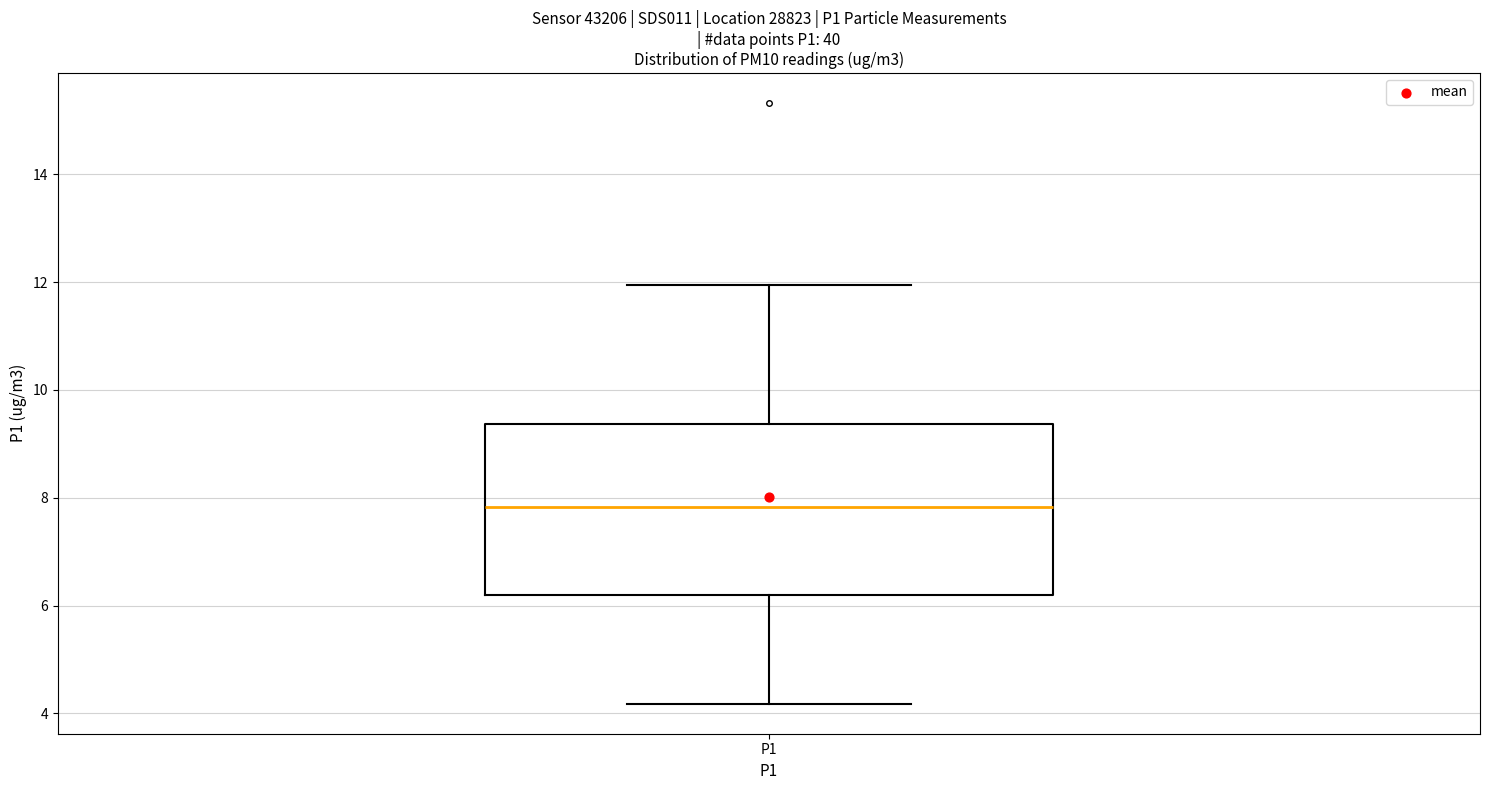

Transcribe this box plot: give where the median line is, the range the box spans, and where the two whiskers end, as read against the y-axis. The values are not printed on the chart, so give them approximately, as read against the axis.

median 7.8, box 6.2 to 9.4, whiskers 4.2 to 12.0